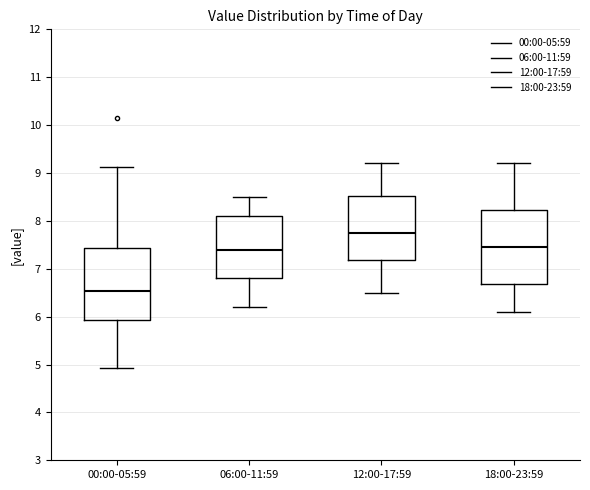

Reading left to right, transcribe this box plot: for each box, give where its median line is, the range the box spans, and where its two whiskers end, as read against the y-axis. The values are not printed on the chart, so give them approximately, as read against the axis.

00:00-05:59: median 6.5, box 5.9 to 7.4, whiskers 4.9 to 9.1
06:00-11:59: median 7.4, box 6.8 to 8.1, whiskers 6.2 to 8.5
12:00-17:59: median 7.8, box 7.2 to 8.5, whiskers 6.5 to 9.2
18:00-23:59: median 7.5, box 6.7 to 8.2, whiskers 6.1 to 9.2